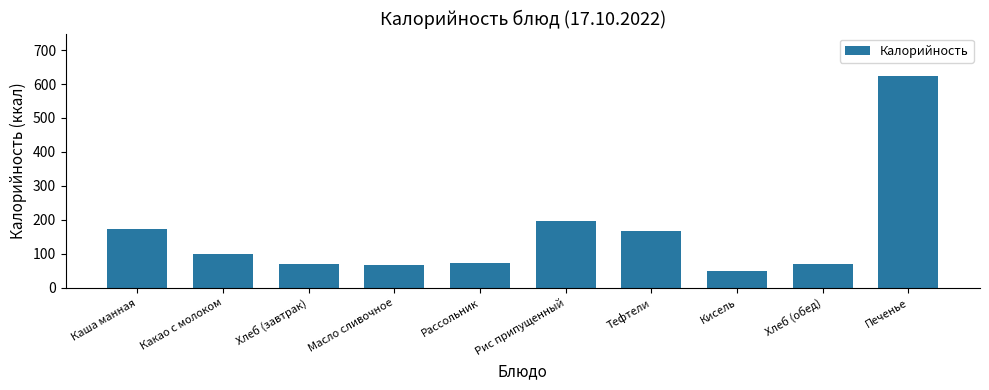

What is the label of the 10th bar from the left?

Печенье